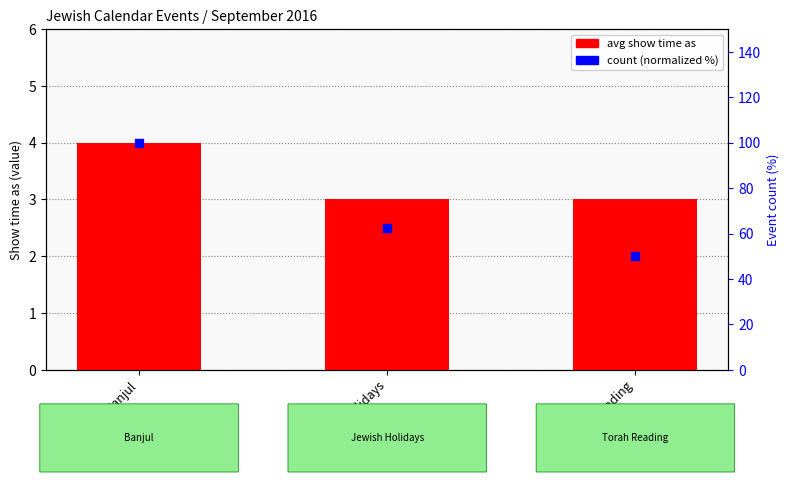

Is the value of count (normalized %) at Jewish Holidays greater than the value of avg show time as at Banjul?

Yes